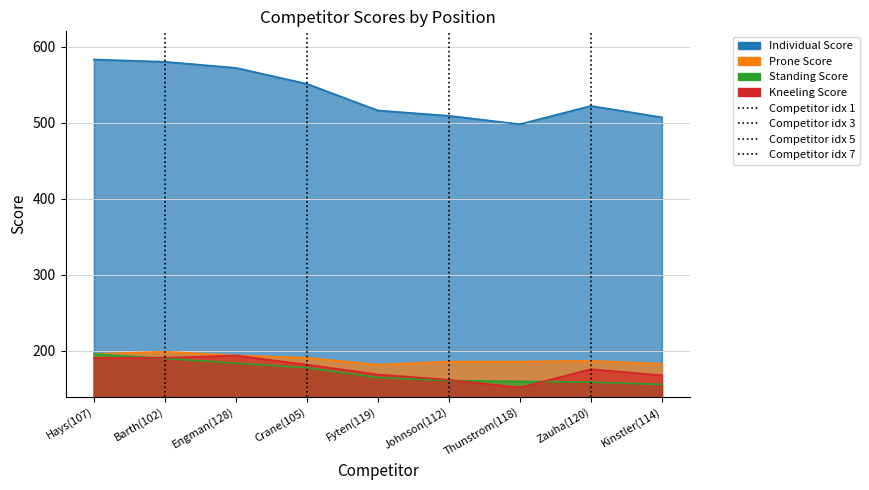

What position from the right is Kinstler(114)?

1